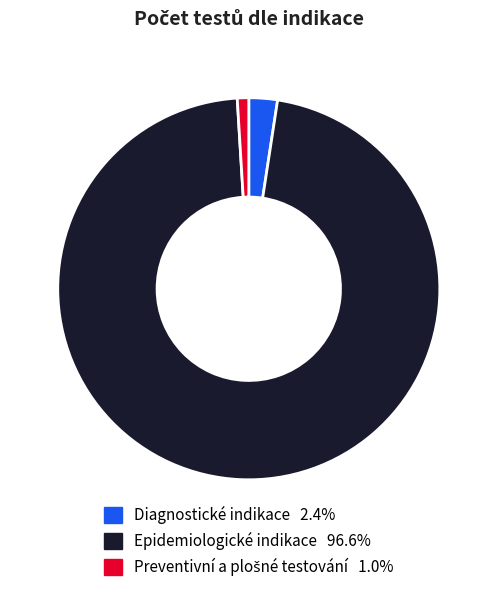

How many segments does this pie chart have?

3